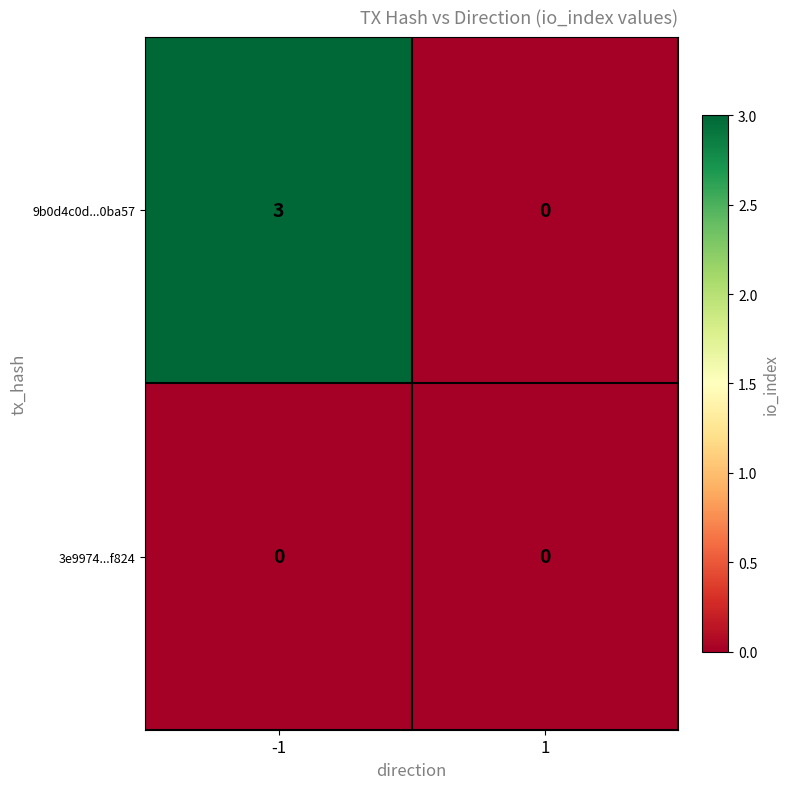

Reading left to right, list all the values displayed in this chart.

9b0d4c0d...0ba57: 3	0
3e9974...f824: 0	0